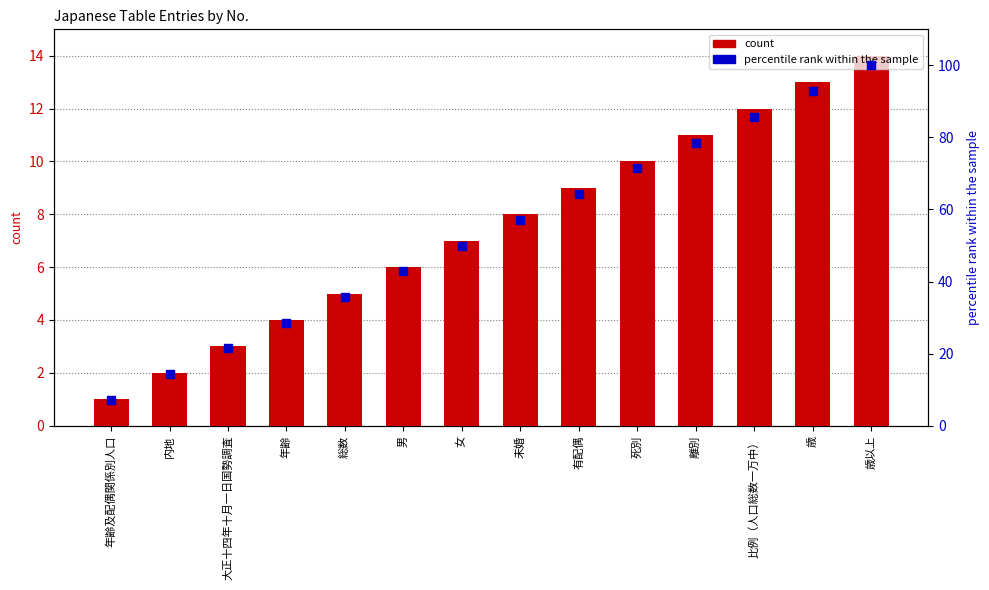

What is the total value across all series at 有配偶?

73.3